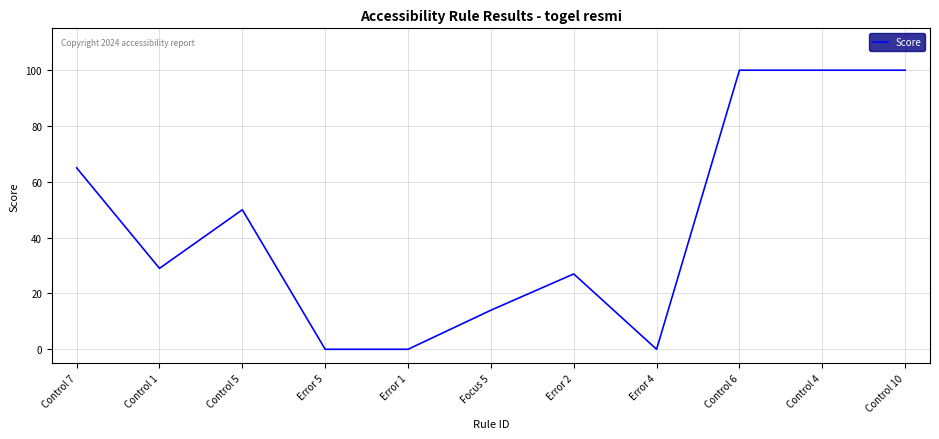

Where does the data first go above 29?

Control 7